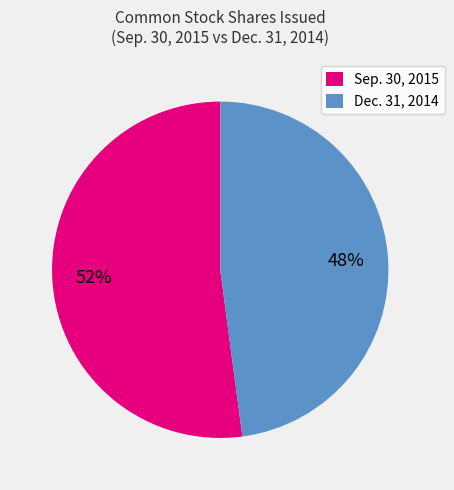

How many slices are in this pie chart?

2